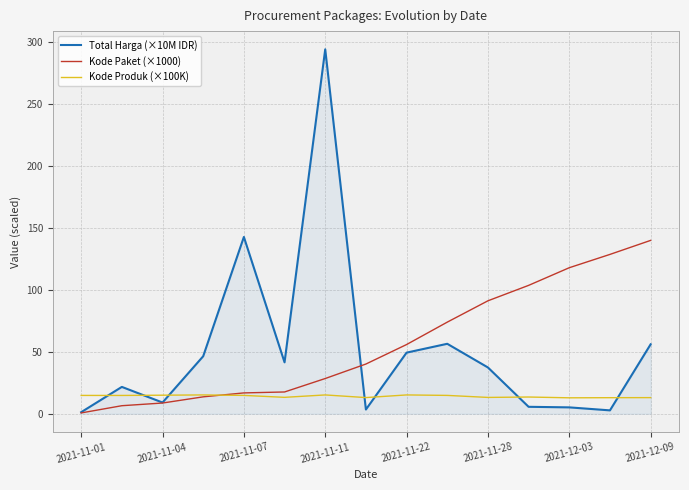

Where is the first local minimum for Total Harga (×10M IDR)?

2021-11-04